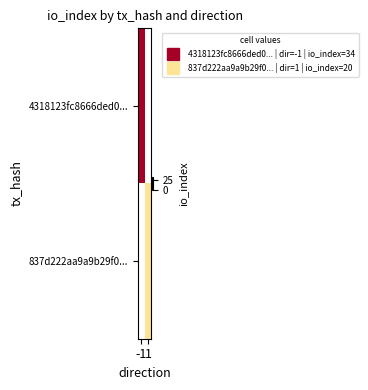

How many categories are shown in the chart?

2